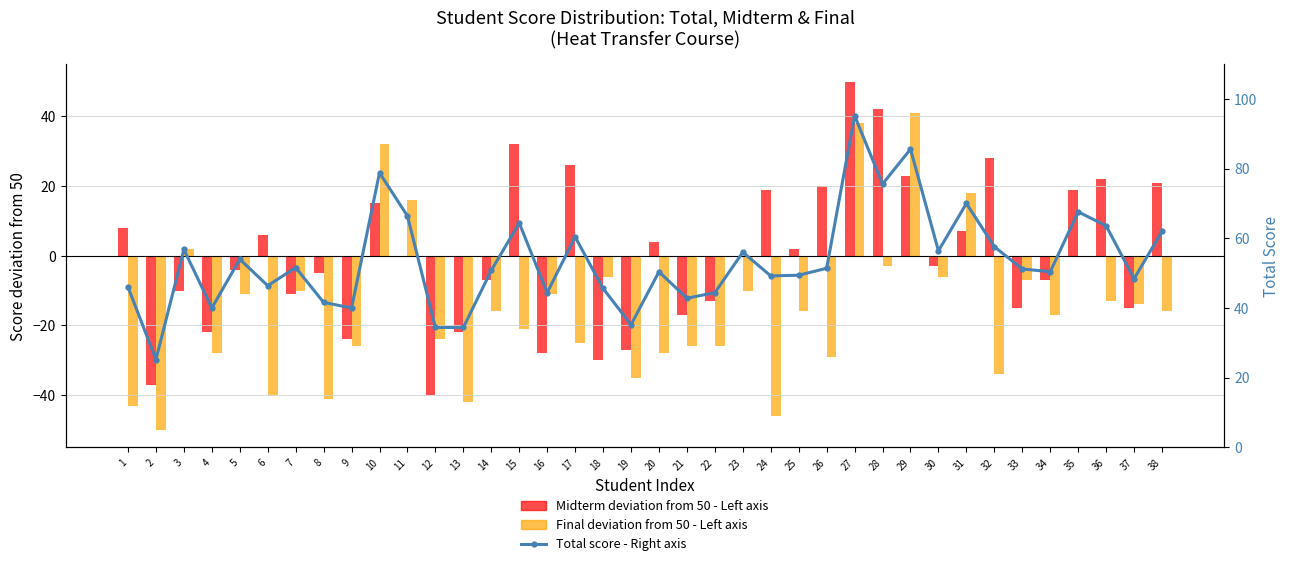

Rank the categories by Total score value from lowest to highest.

2, 12, 13, 19, 4, 9, 8, 21, 16, 22, 18, 1, 6, 37, 24, 25, 20, 34, 14, 33, 26, 7, 5, 23, 30, 3, 32, 17, 38, 36, 15, 11, 35, 31, 28, 10, 29, 27